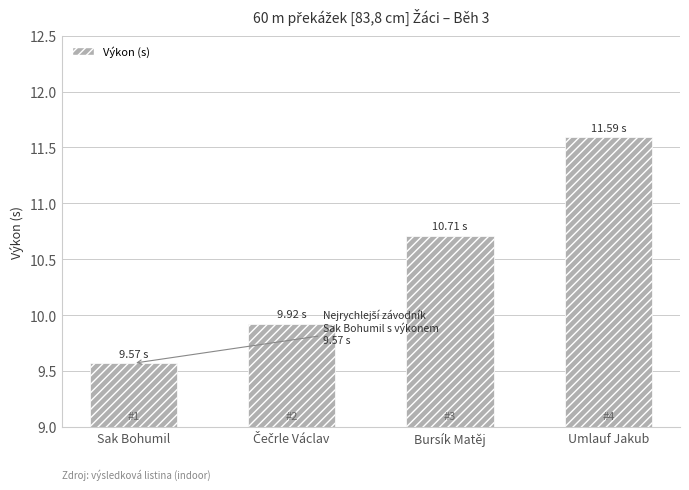

What is the label of the 2nd bar from the right?

Bursík Matěj